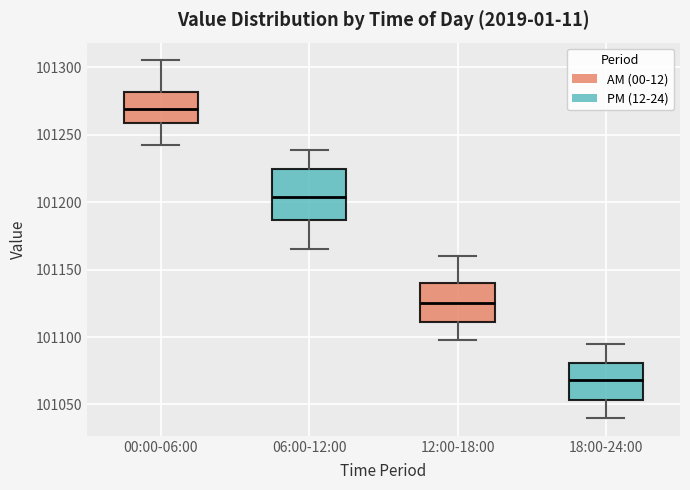

Where is the lower edge of the box for 00:00-06:00 on the y-axis? The values are not printed on the chart, so give them approximately, as read against the axis.

101260